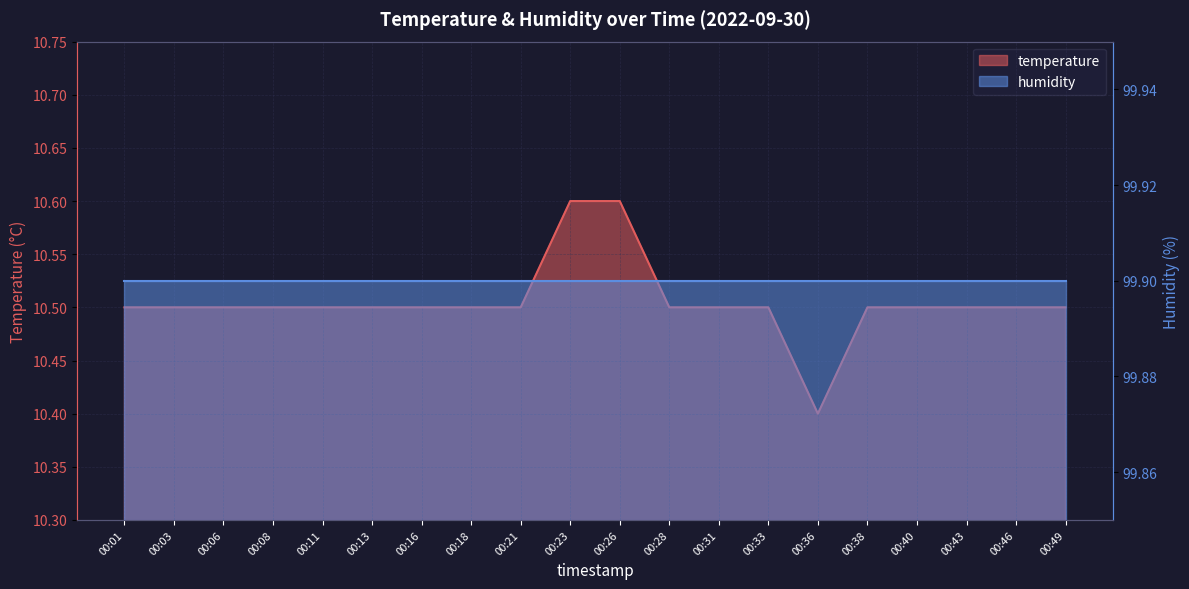

Read the value at 00:21.

10.5